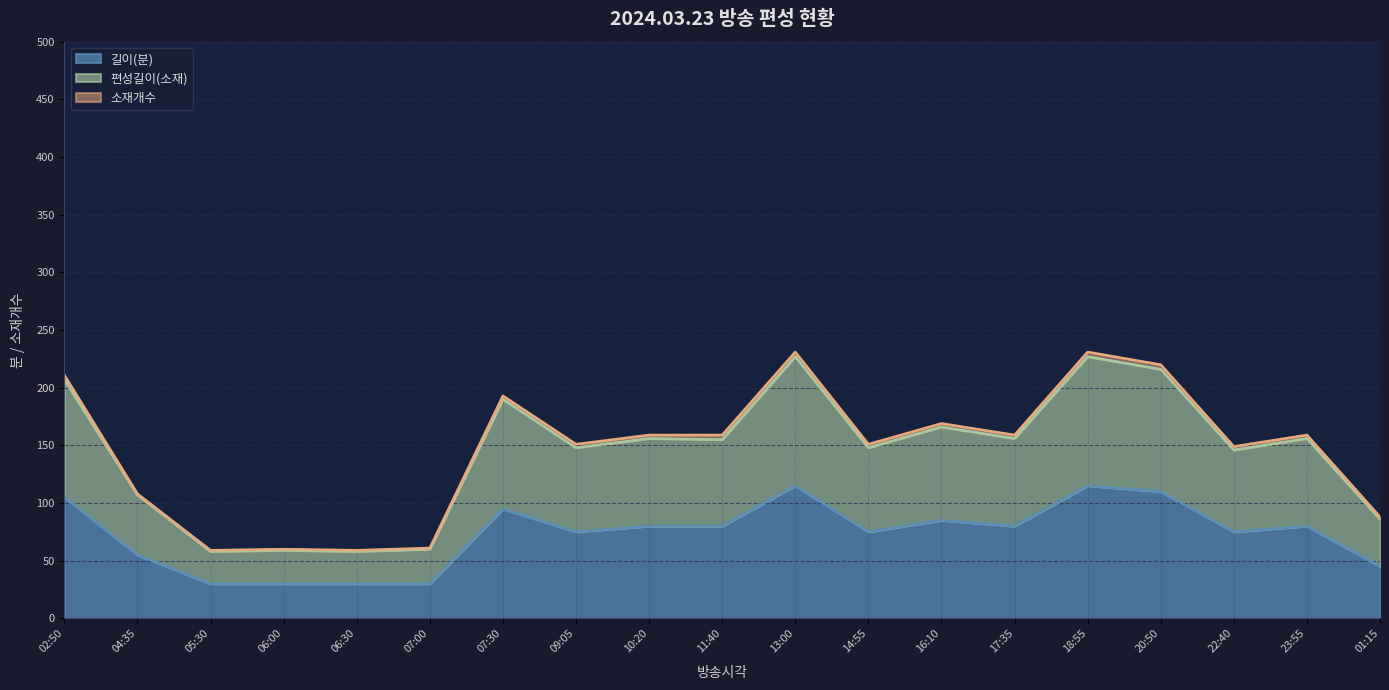

What is the average value of the 길이(분) series?

73